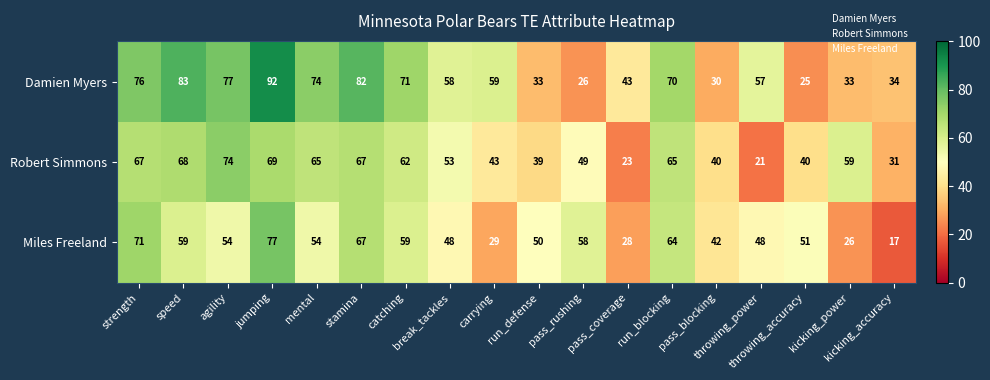

At which category is the sum across all series the highest?

jumping